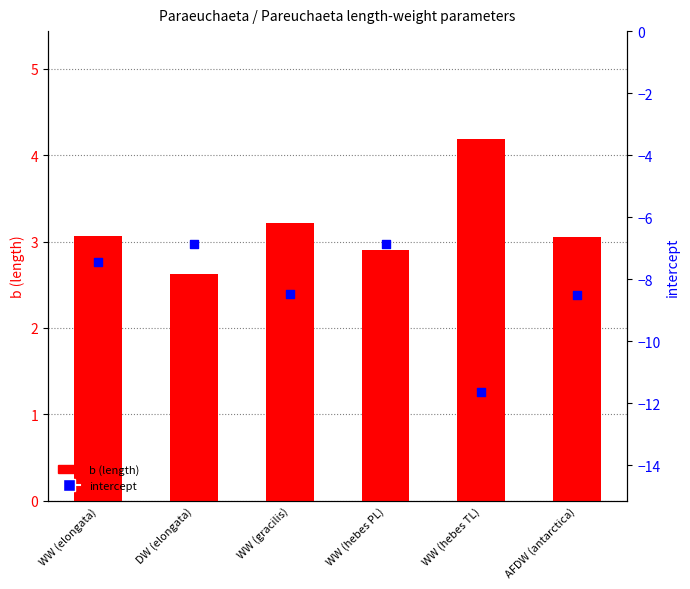

What are all the series names shown in the legend?

b (length), intercept